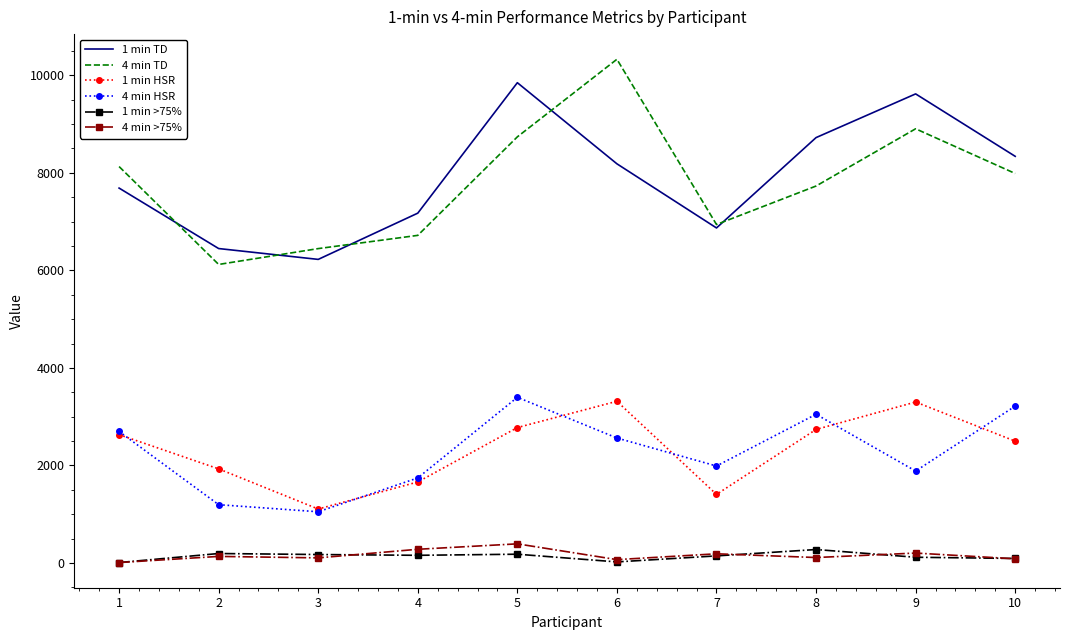

What is the total value across all series at 6?

24488.3